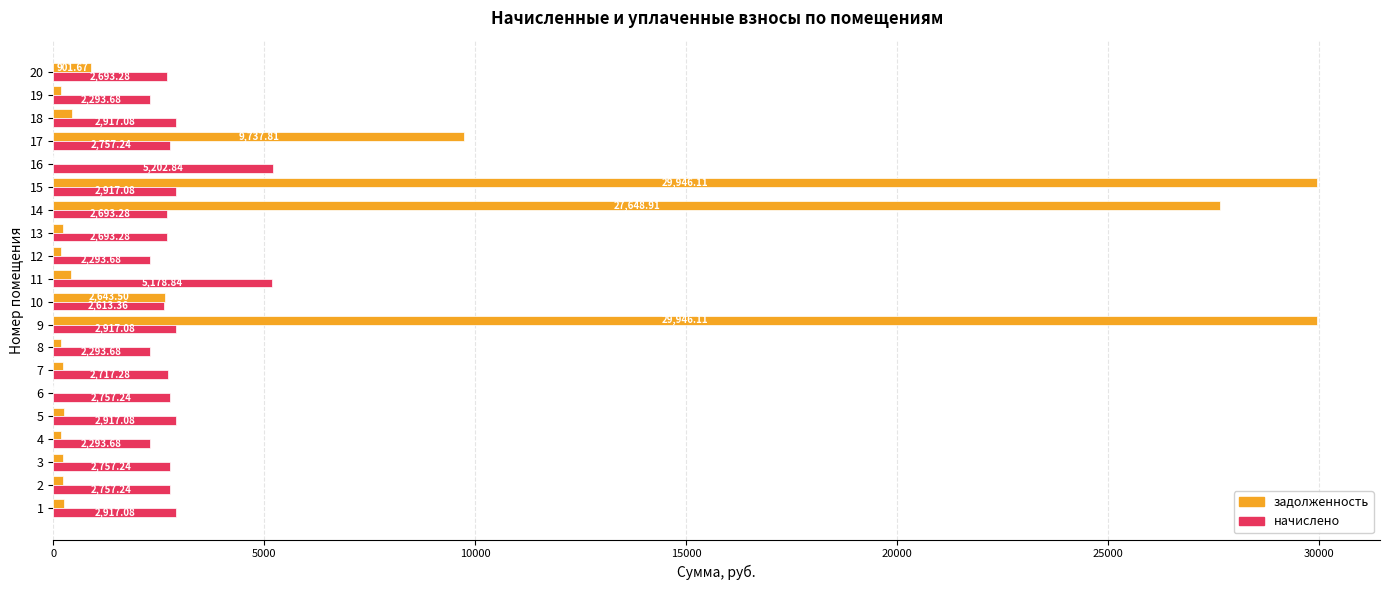

What are all the series names shown in the legend?

задолженность, начислено